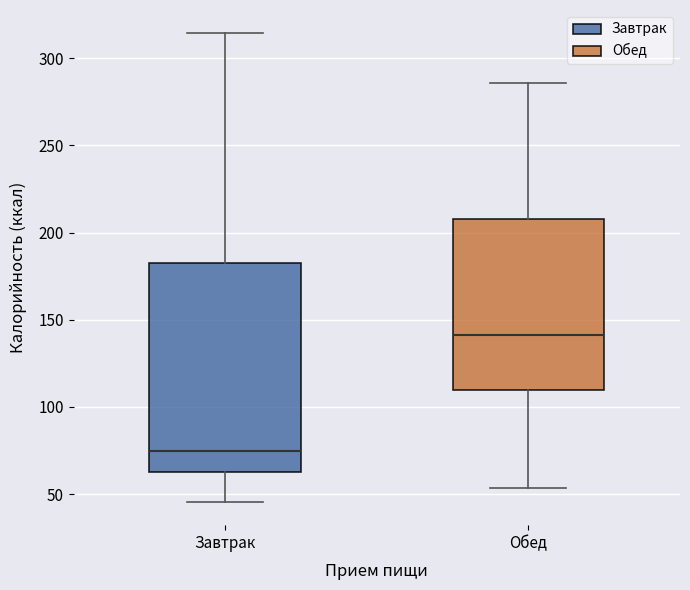

Where does the upper whisker of the box for Завтрак end on the y-axis? The values are not printed on the chart, so give them approximately, as read against the axis.

315